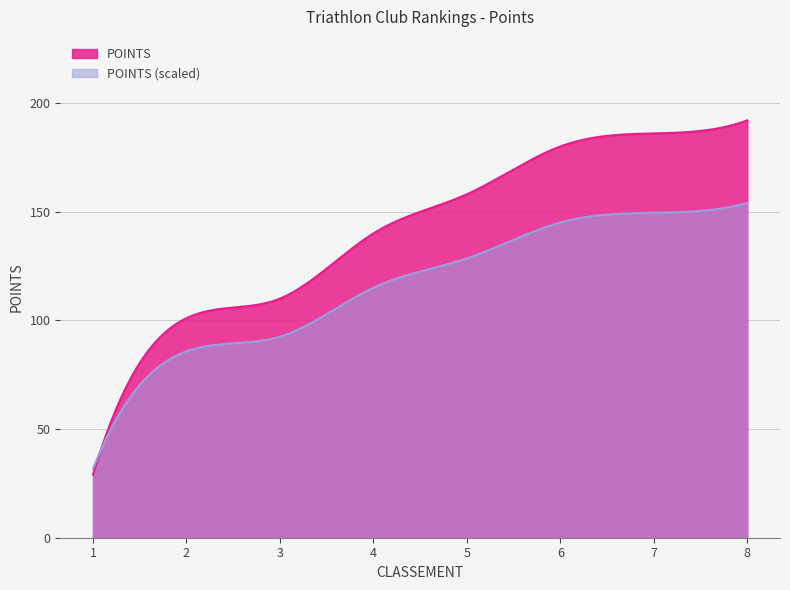

How many categories are shown in the chart?

300